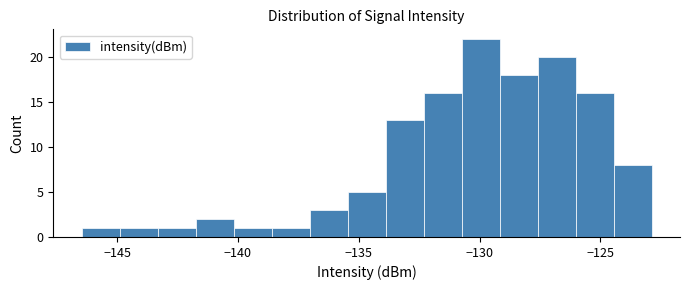

Read against the x-axis, roughly where is the centre of the tallest bar?

-130.0